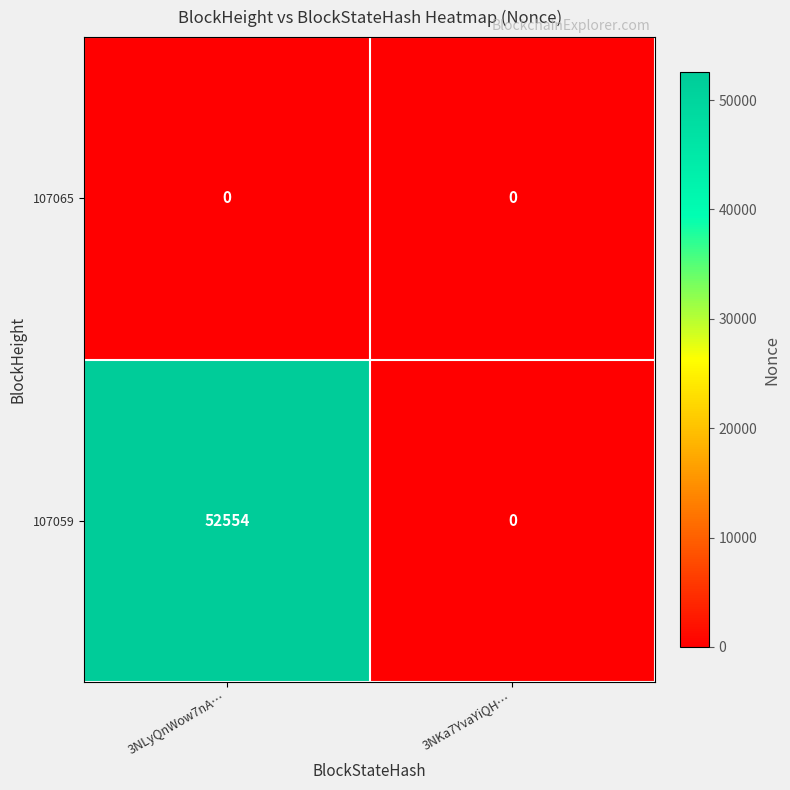

Rank the series by their maximum value, from highest to lowest.

107059, 107065